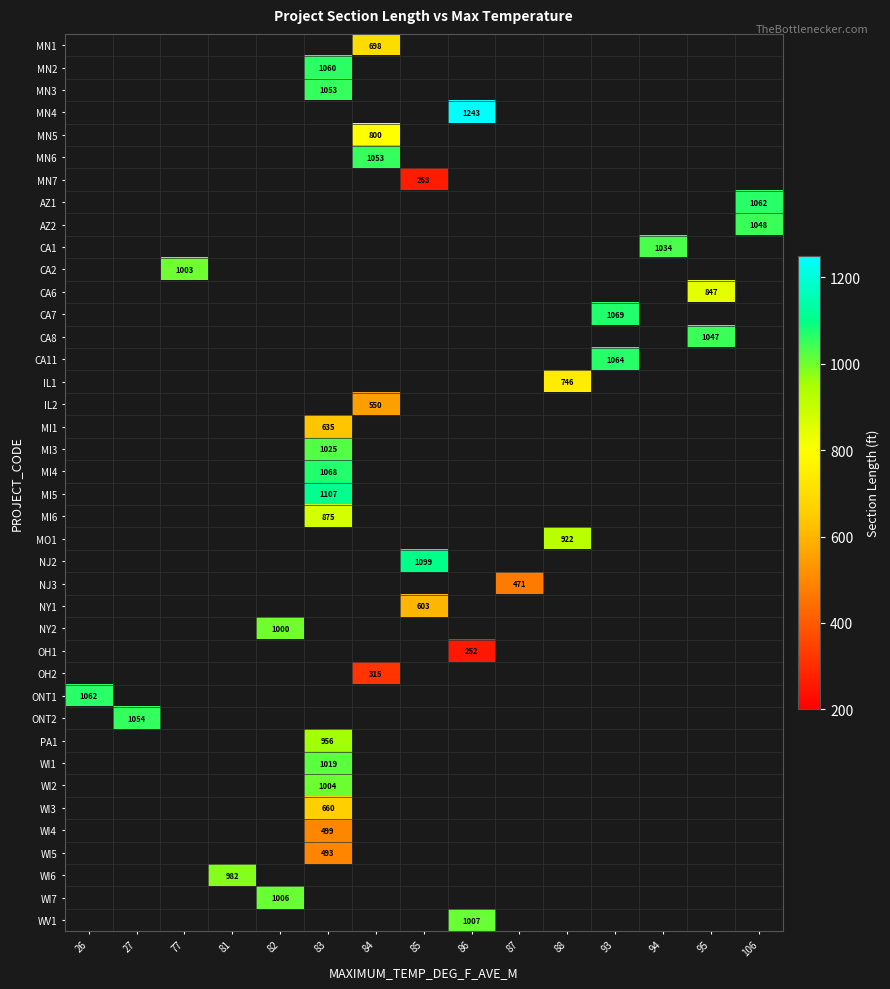

Is it true that MN5 equals 800 at 84?

True